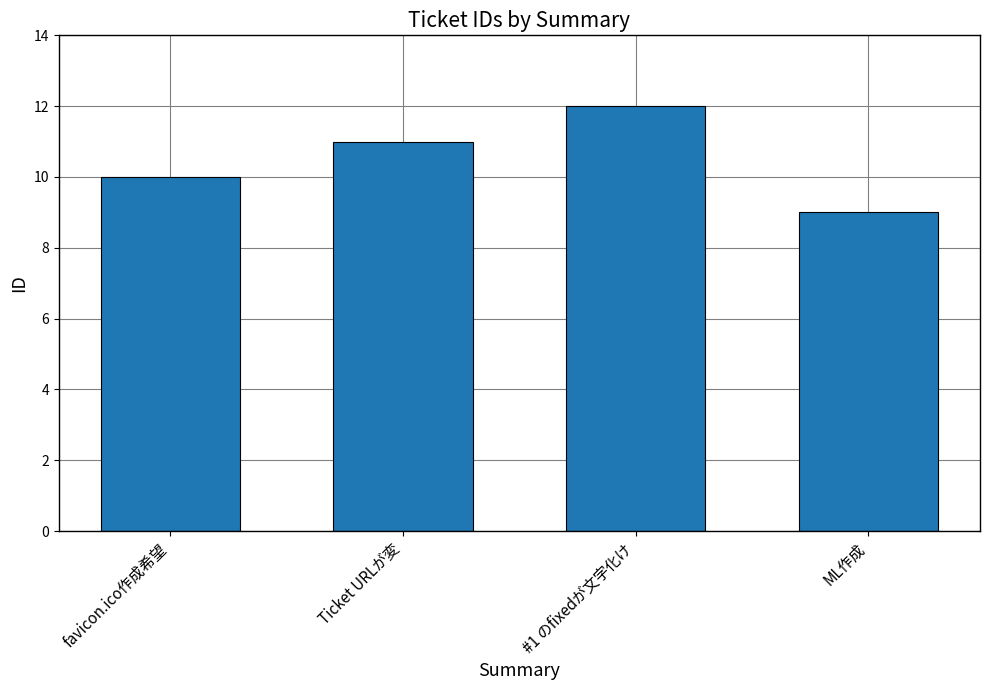

How many bars are there in total?

4